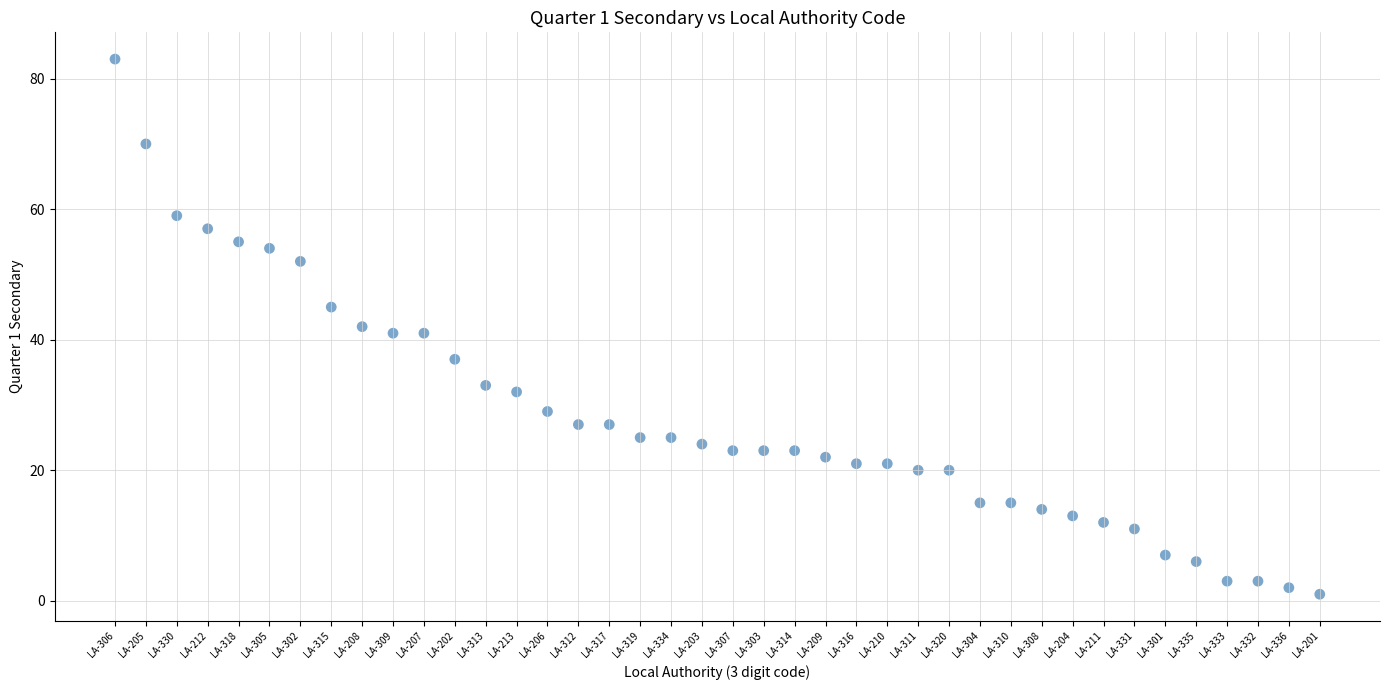

What is the range of Y values (max minus min)?

82